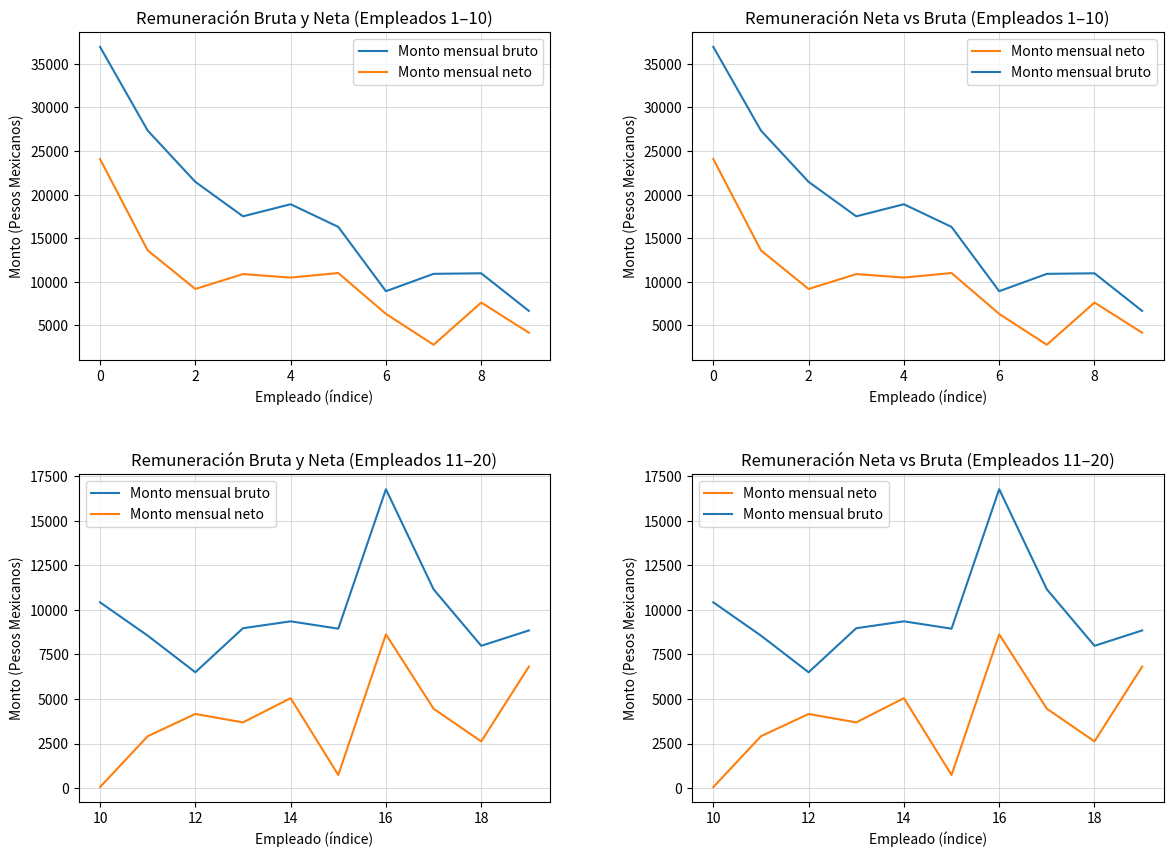

What are all the series names shown in the legend?

Monto mensual bruto, Monto mensual neto